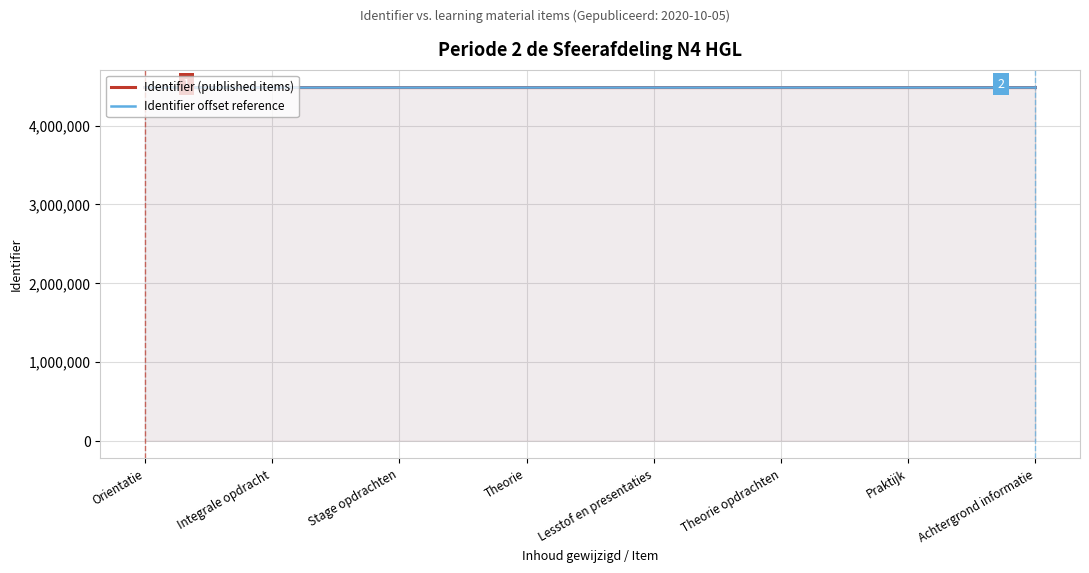

What is the label of the 8th point from the left?

Achtergrond informatie